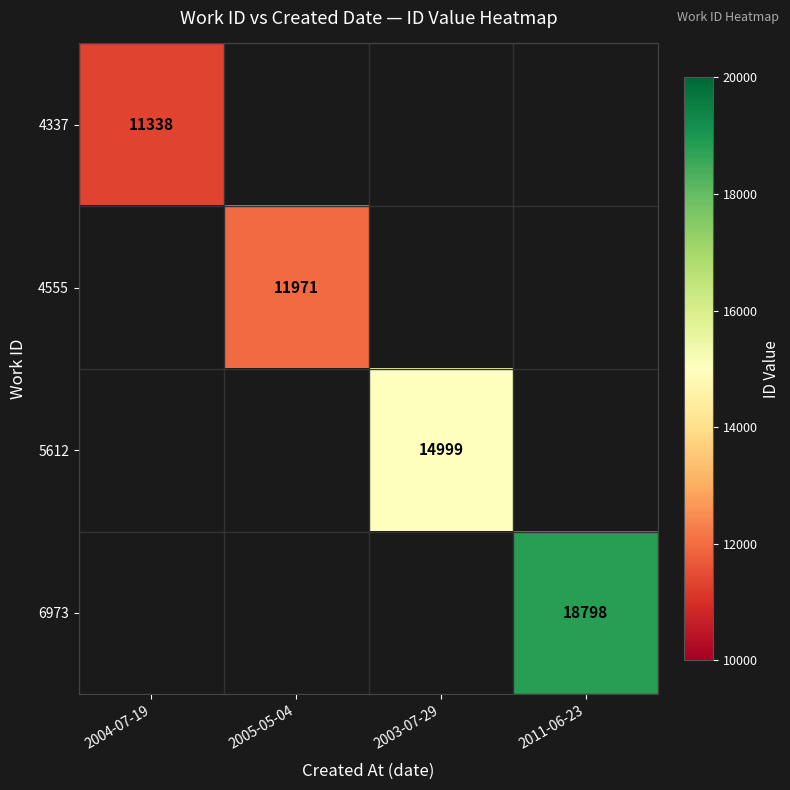

True or false: 4555 has a value of 11971.0 at 2005-05-04.

True